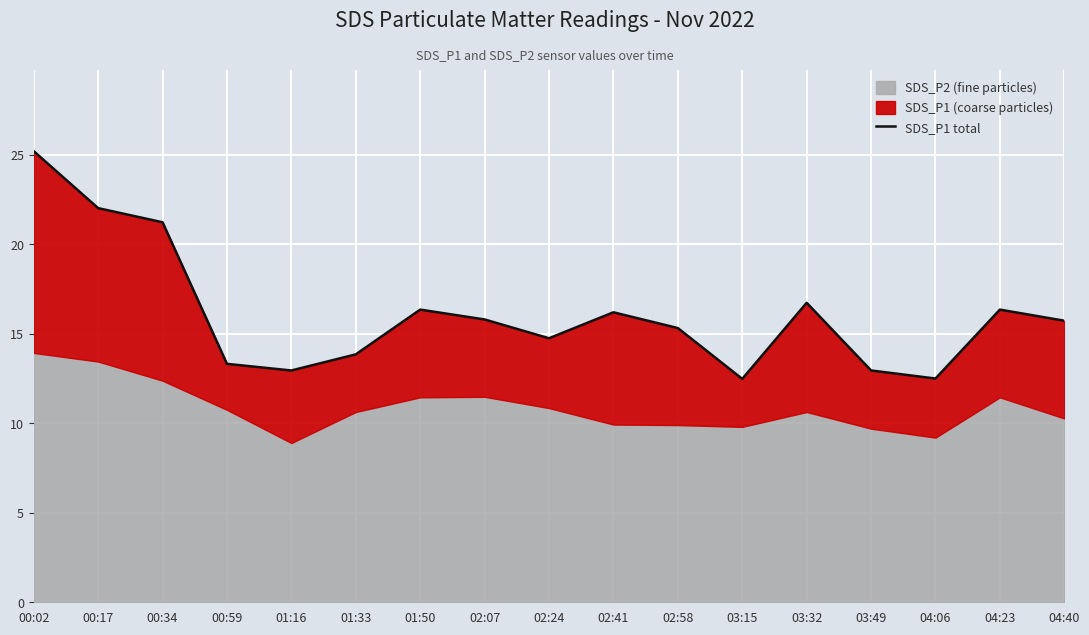

What is the change in value from 00:17 to 04:40?

-6.3